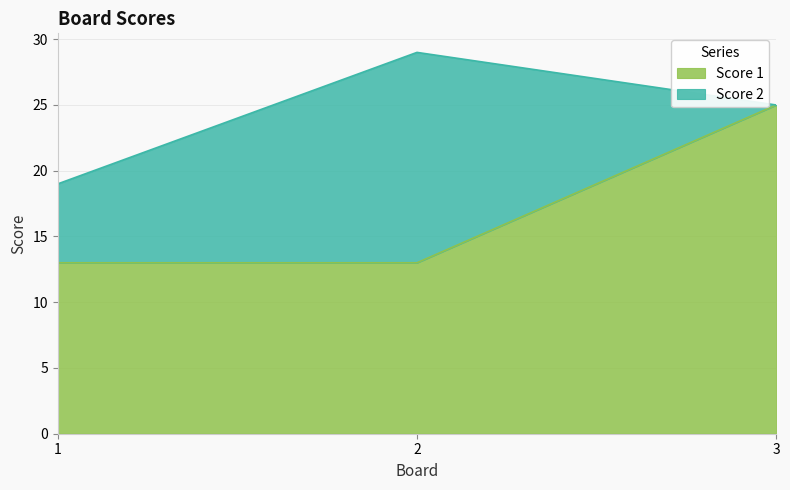

What is the greatest value displayed?

25